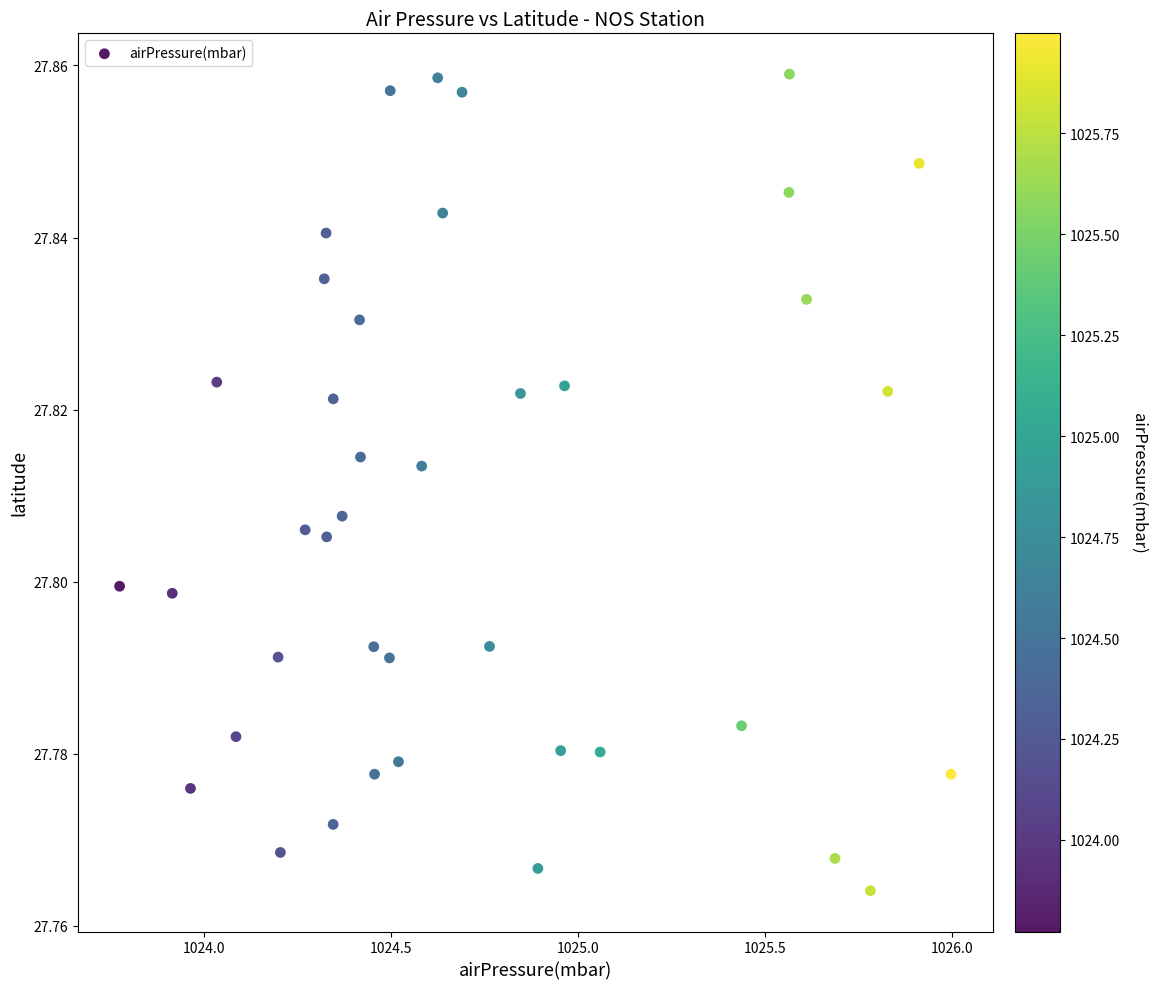

What is the range of X values (max minus min)?

2.2